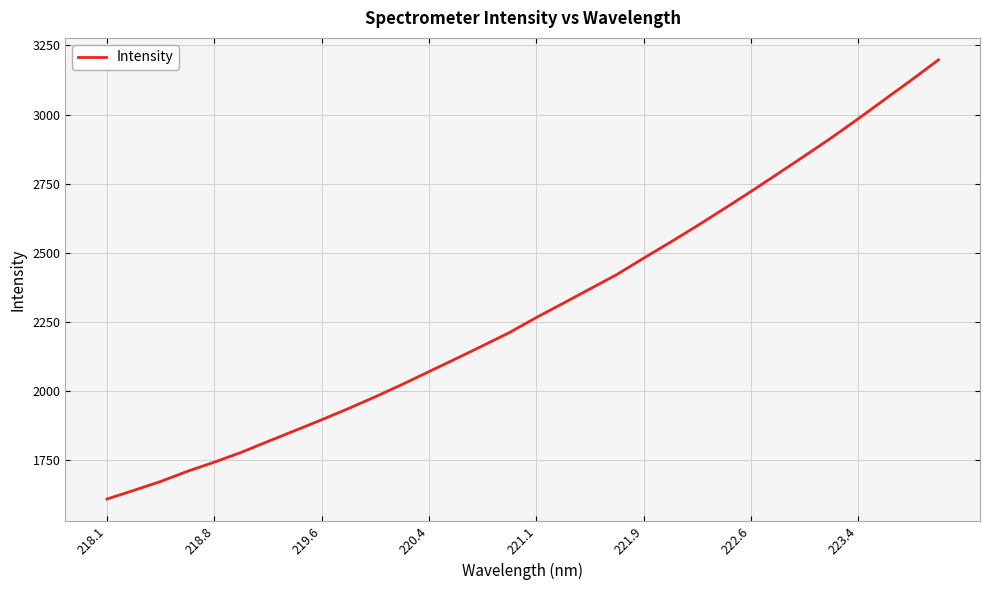

What is the greatest value displayed?

3197.9